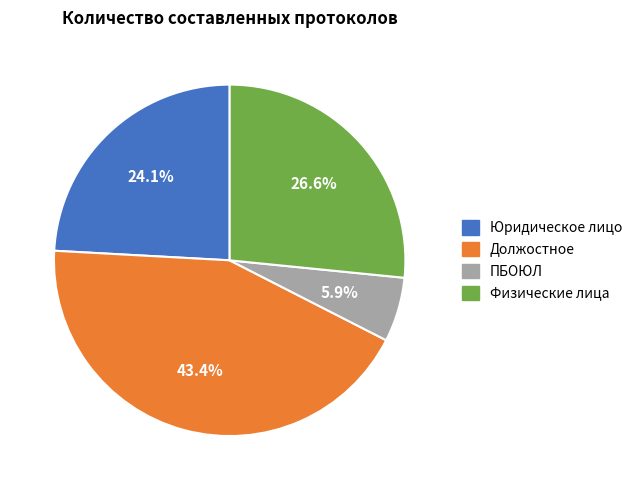

What percentage is NOT represented by ПБОЮЛ?

94.1%